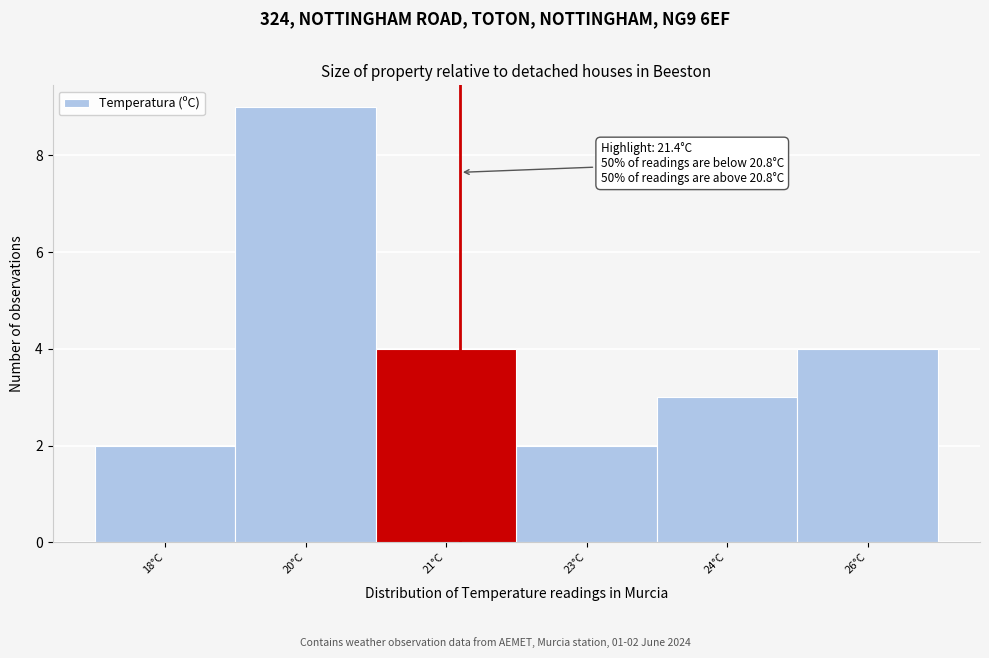

Reading right to left, what are all the values shown in this chart?

26°C=4	24°C=3	23°C=2	21°C=4	20°C=9	18°C=2